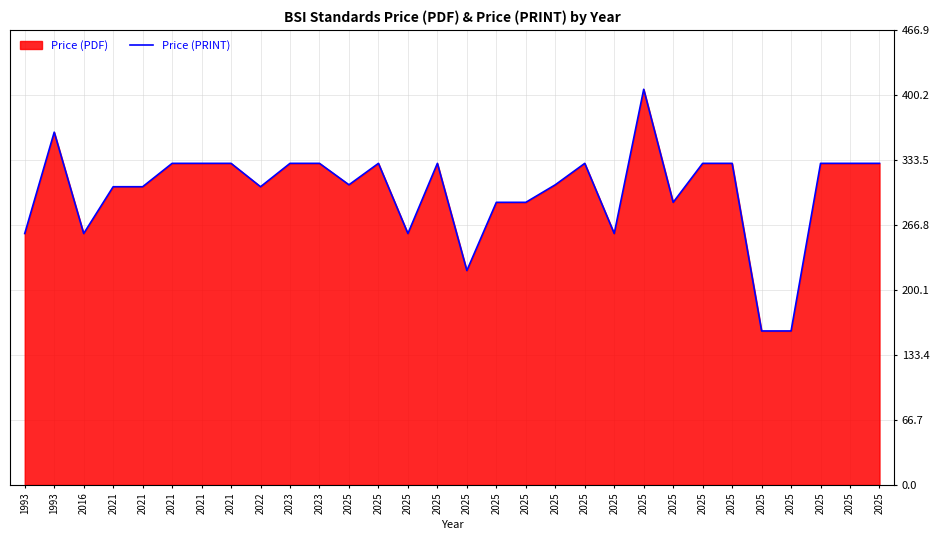

At which category does the chart reach its minimum across all series?

2025